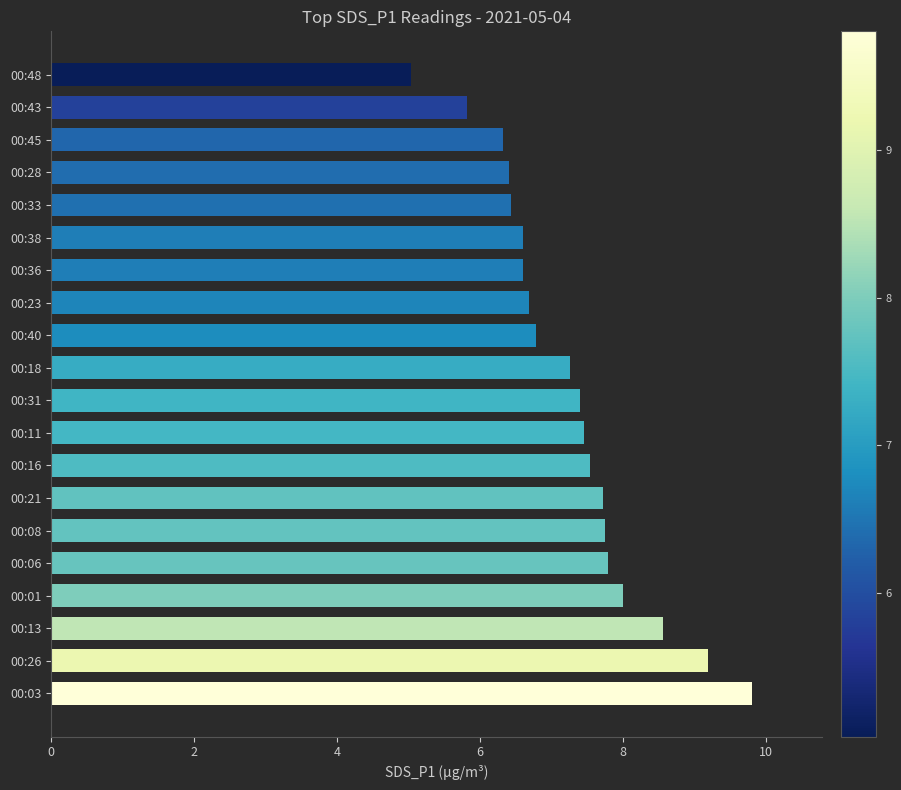

The value at 00:45 is 6.3. True or false?

True